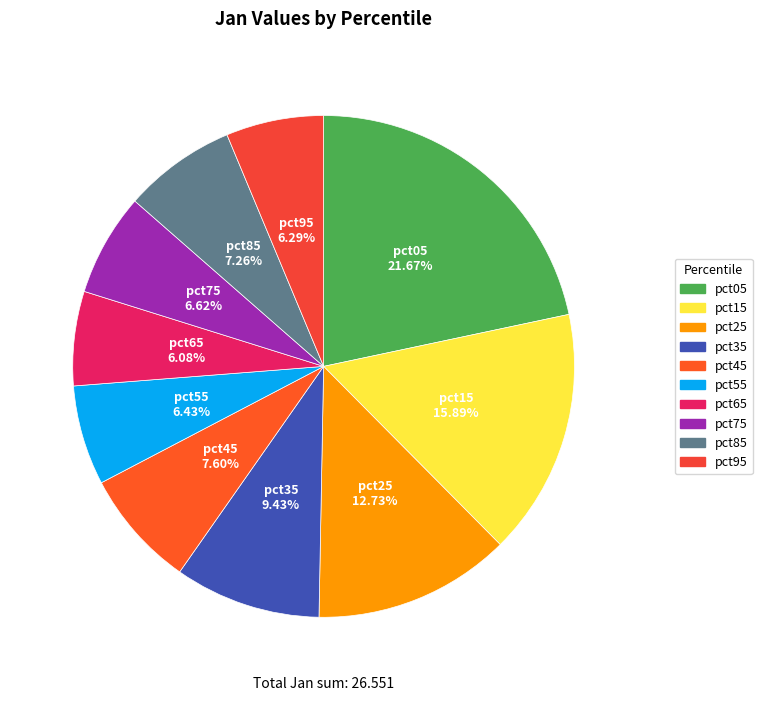

Is there a majority slice in this chart?

No